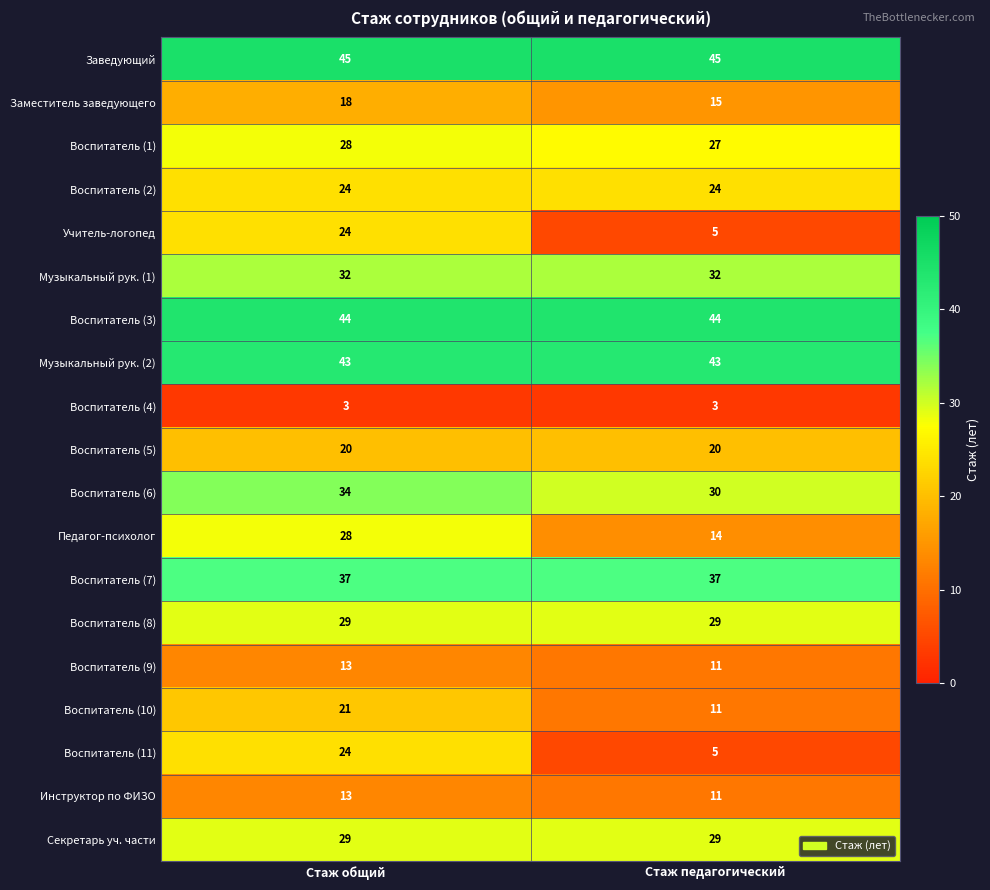

At which label is Учитель-логопед closest to 14?

Стаж педагогический